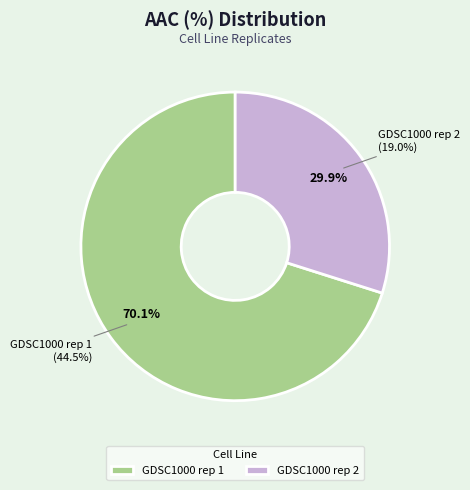

Which has a higher value, GDSC1000 rep 2 or GDSC1000 rep 1?

GDSC1000 rep 1